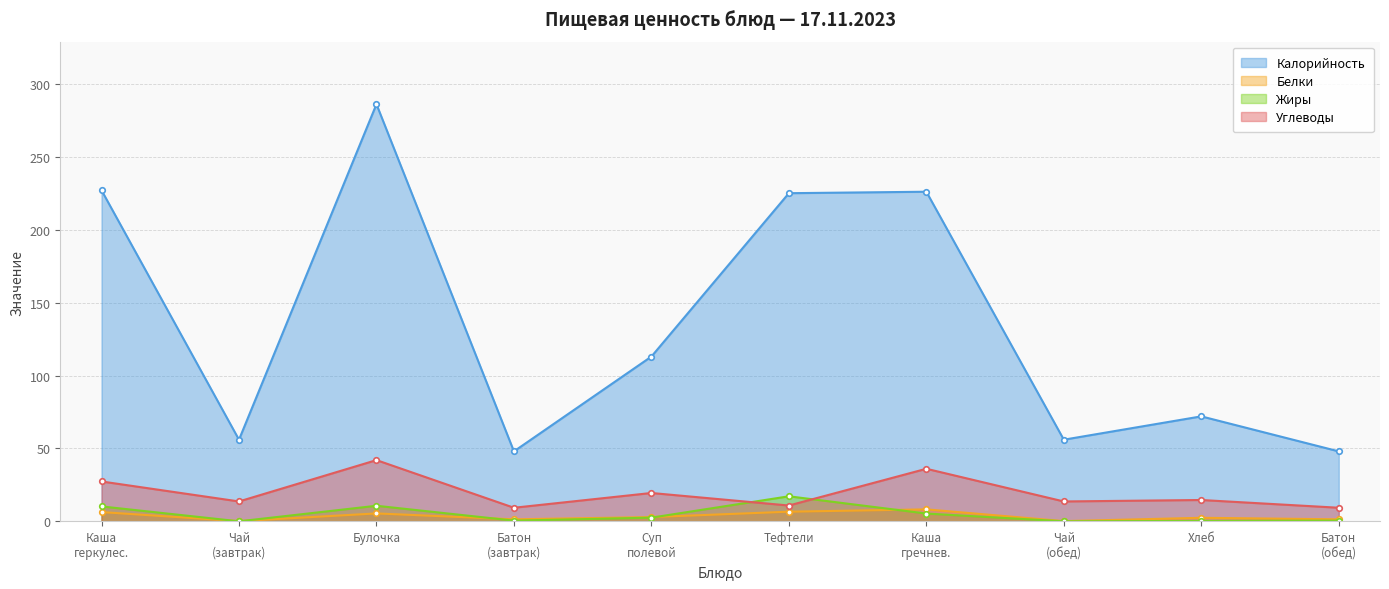

At how many categories does at least one series exceed 98?

5